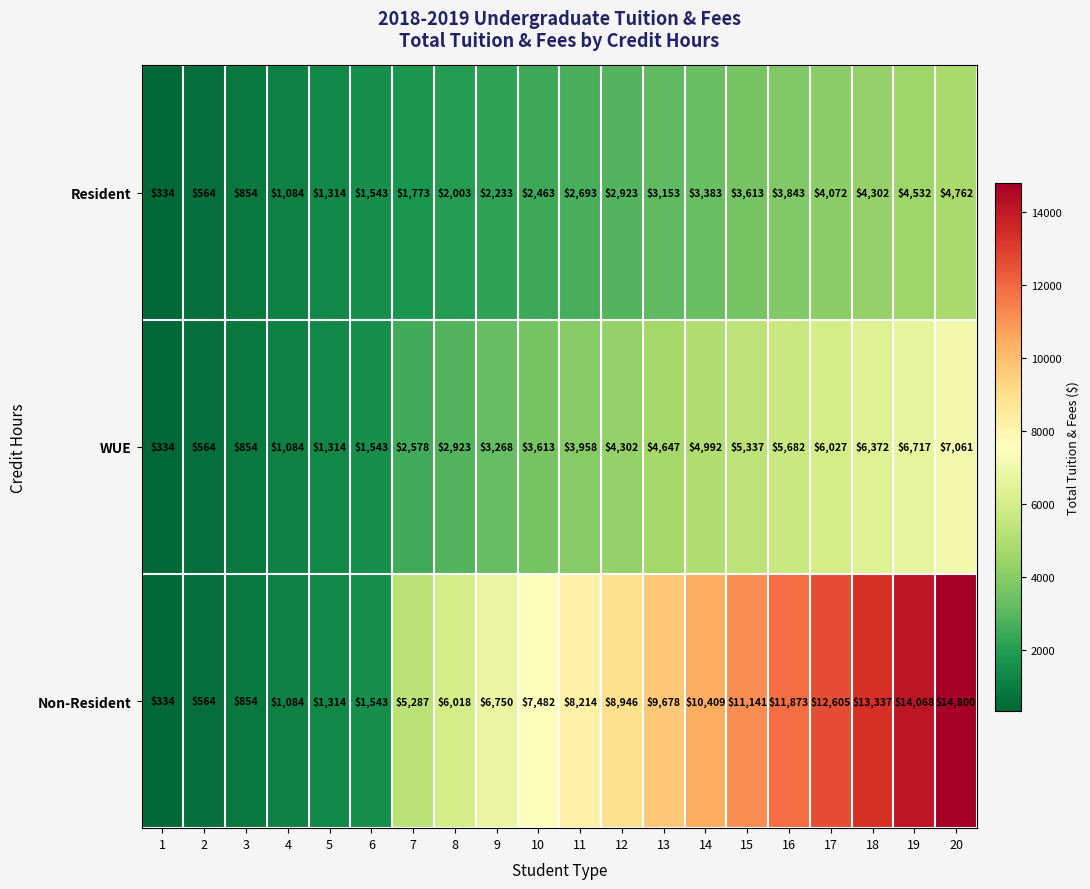

At which label is Resident closest to 2548?

10